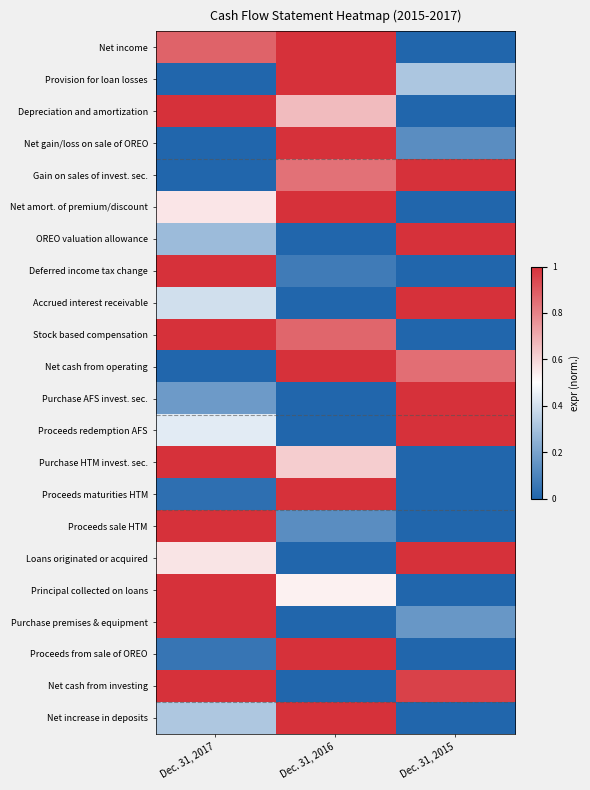

At Dec. 31, 2017, list the series in order from largest to smallest.

Depreciation and amortization, Deferred income tax change, Stock based compensation, Purchase HTM invest. sec., Proceeds sale HTM, Principal collected on loans, Purchase premises & equipment, Net cash from investing, Net income, Loans originated or acquired, Net amort. of premium/discount, Proceeds redemption AFS, Accrued interest receivable, Net increase in deposits, OREO valuation allowance, Purchase AFS invest. sec., Proceeds from sale of OREO, Proceeds maturities HTM, Provision for loan losses, Net gain/loss on sale of OREO, Gain on sales of invest. sec., Net cash from operating